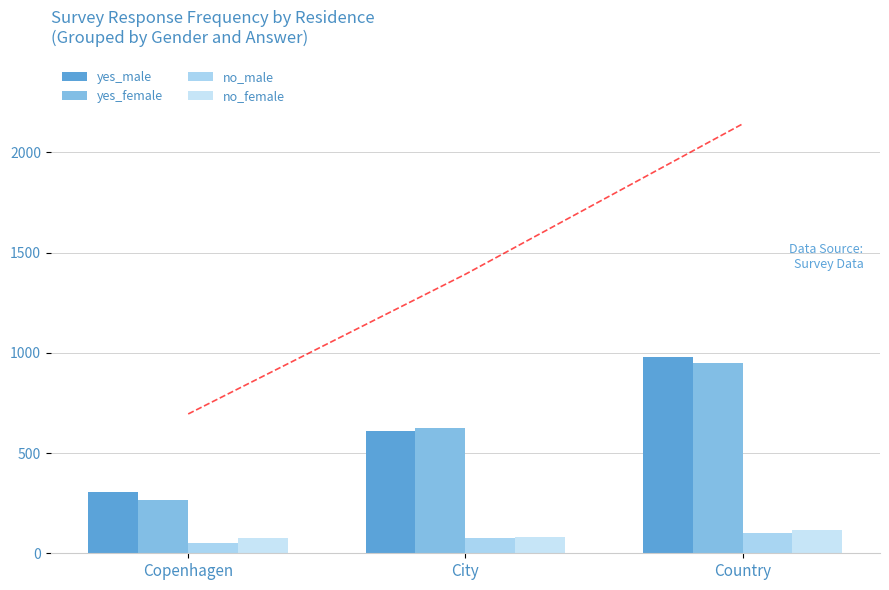

Rank the series at Country from highest to lowest value.

yes_male, yes_female, no_female, no_male